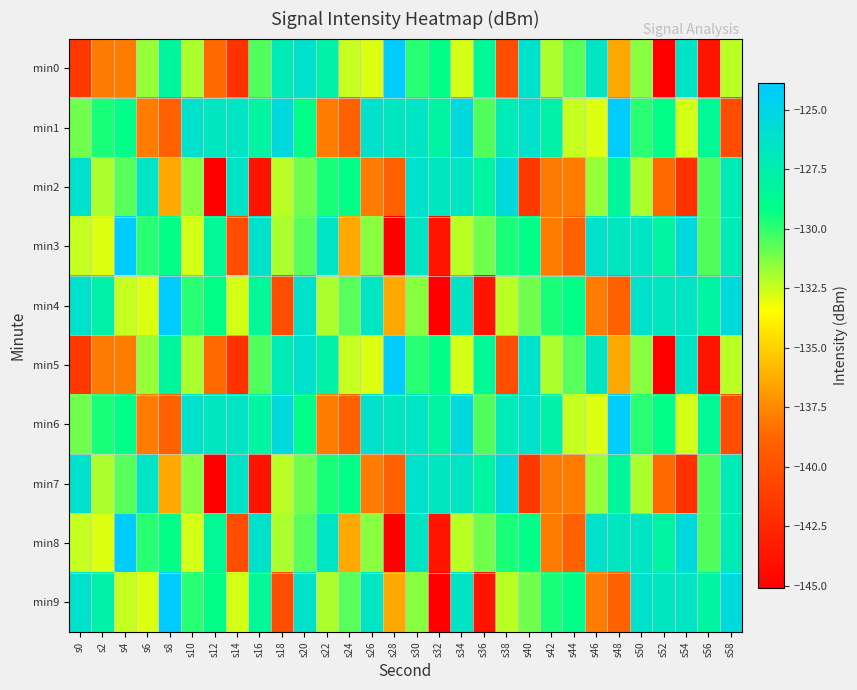

At how many categories does at least one series exceed -135?

30